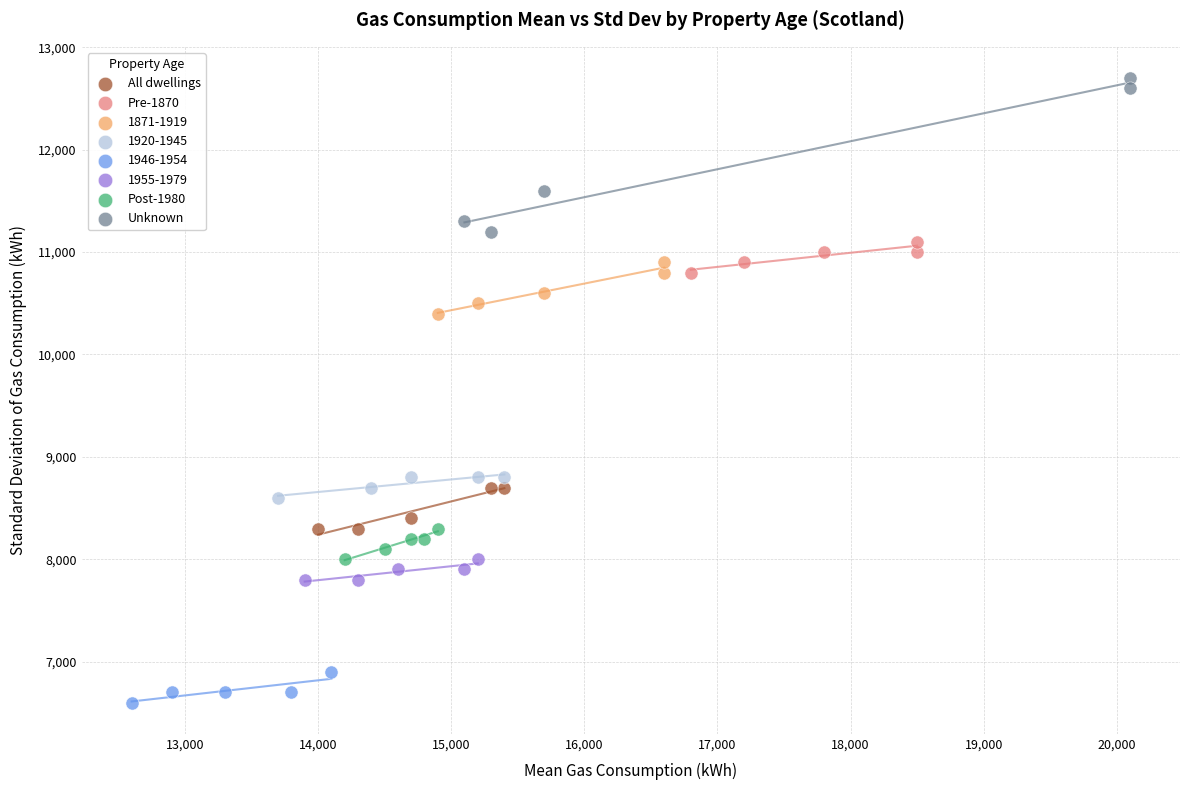

Which series has the largest Y range (max minus min)?

Unknown